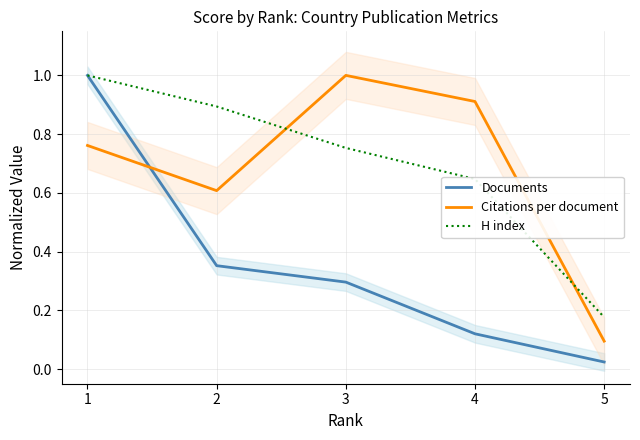

Count the number of categories in the chart.

5